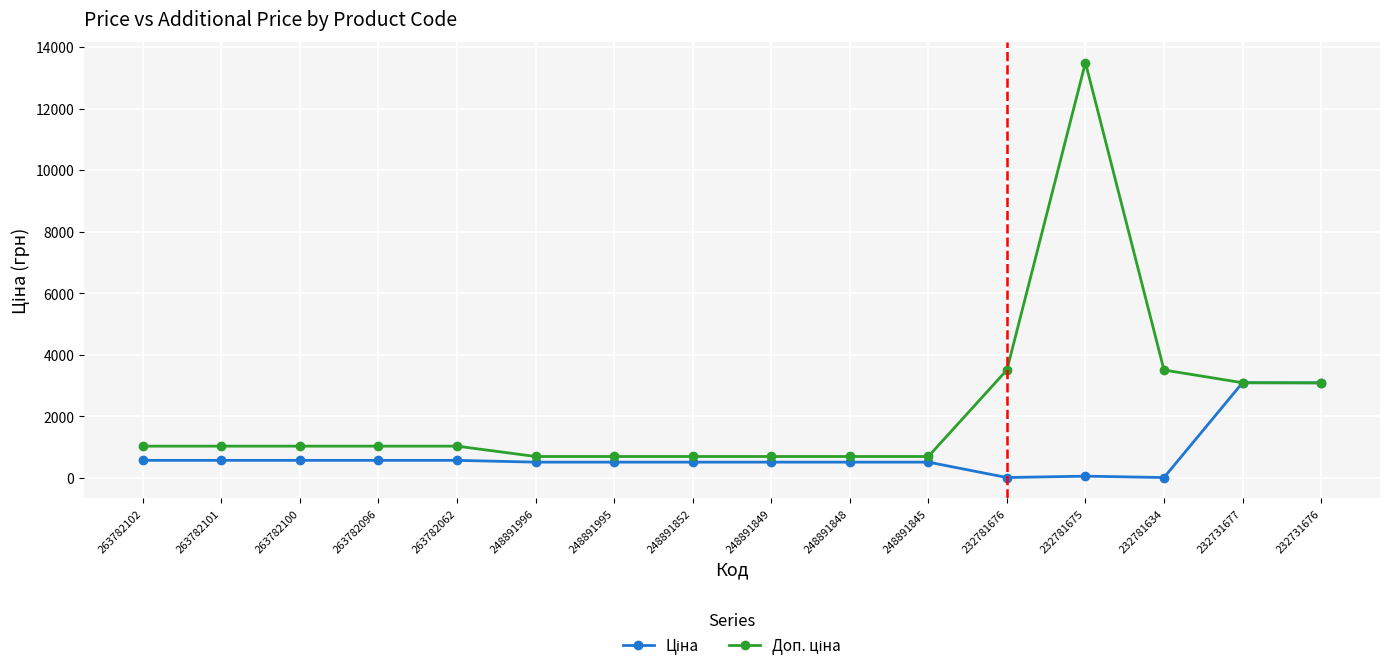

At which category is the sum across all series the highest?

232781675